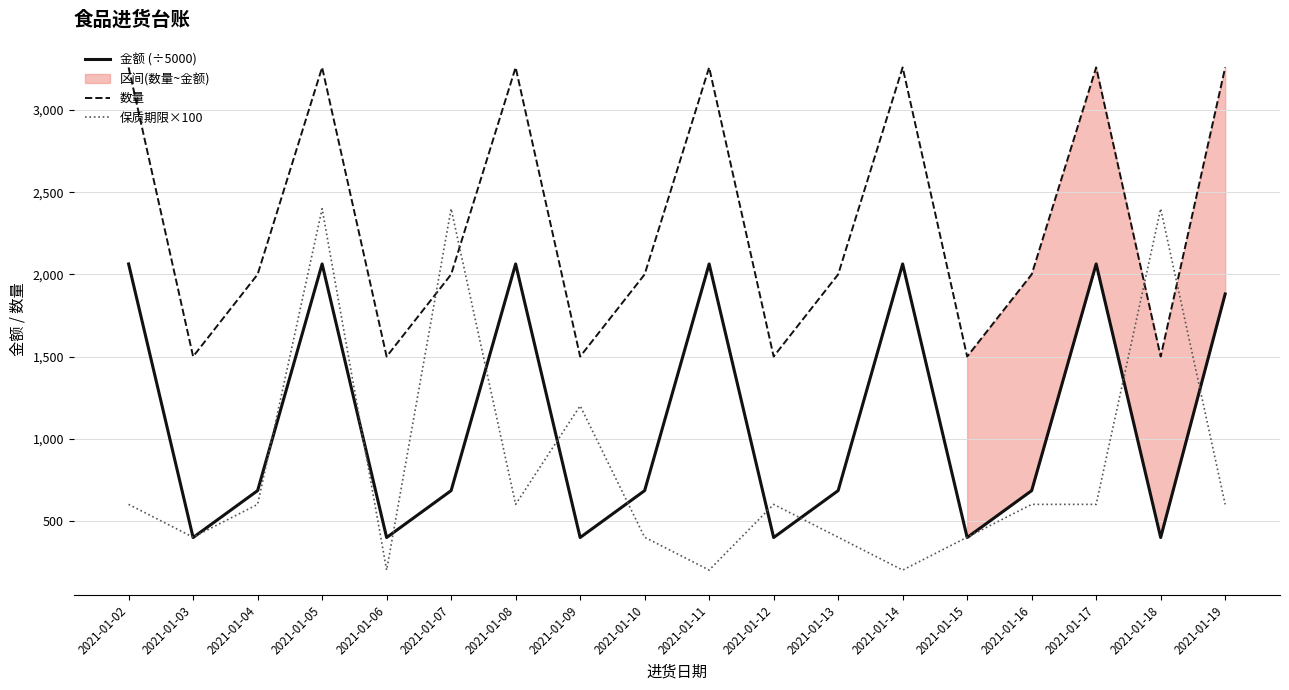

How many times do 保质期限×100 and 金额 (÷5000) cross each other?

14